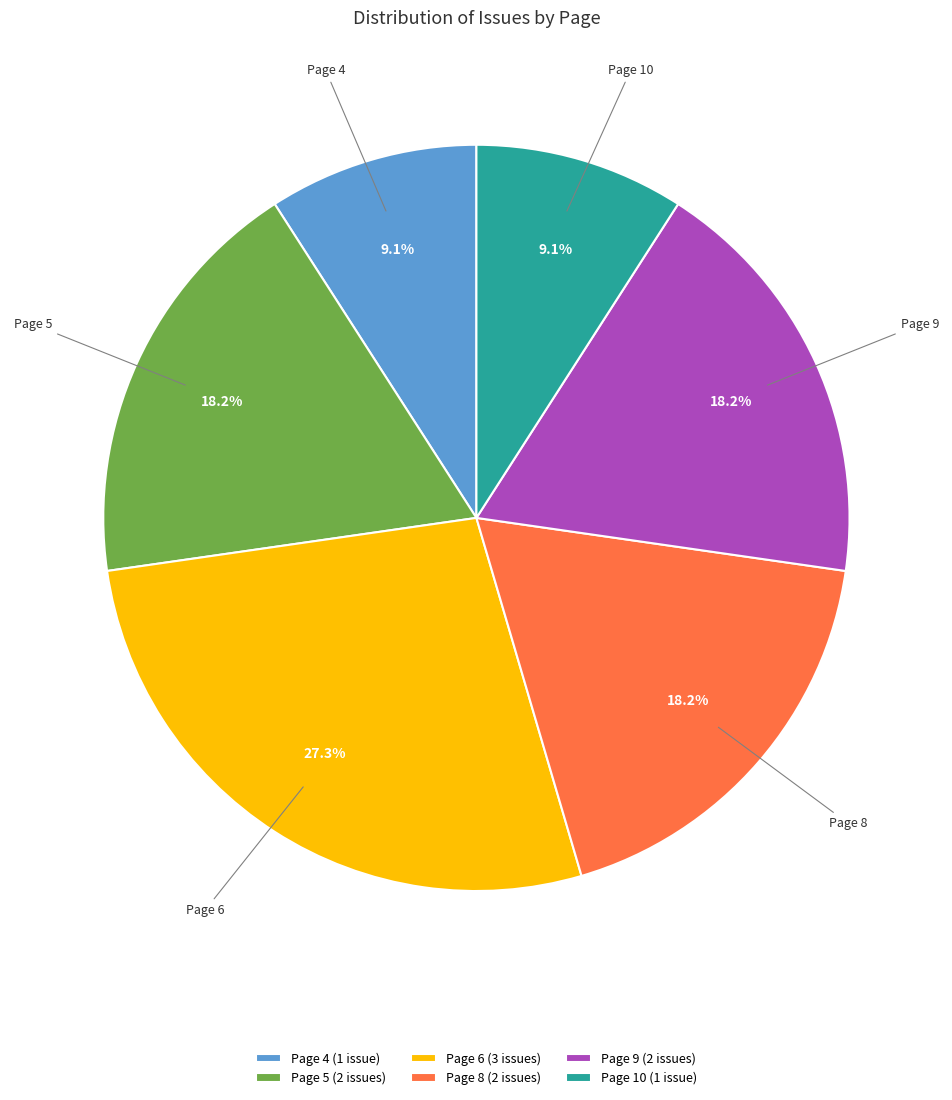

Count the number of slices in the pie.

6